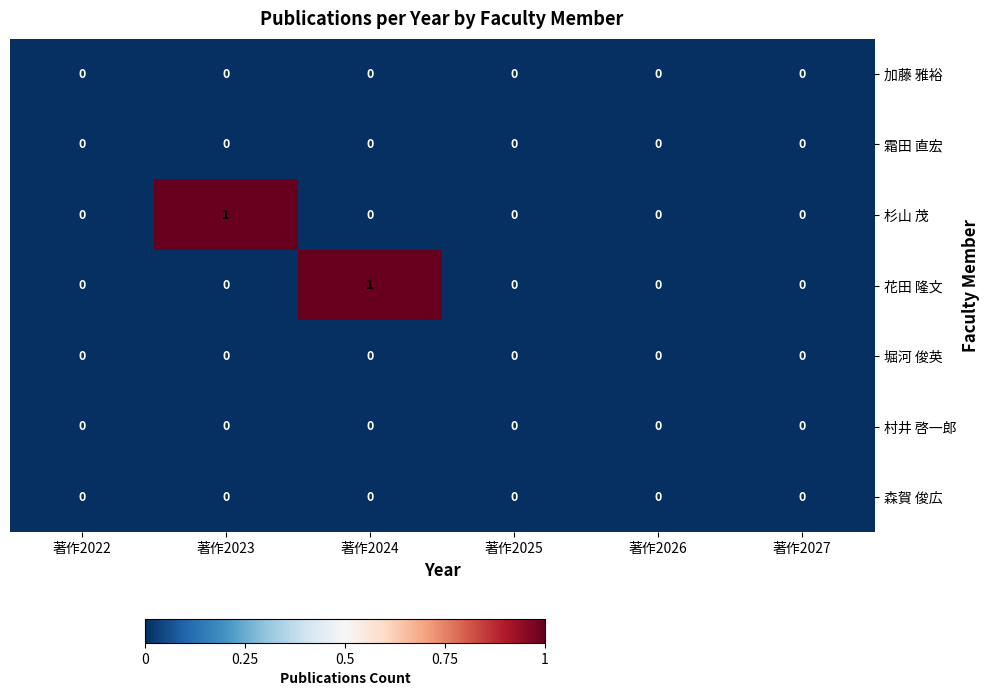

Between 著作2023 and 著作2027, which series saw the biggest shift?

杉山 茂